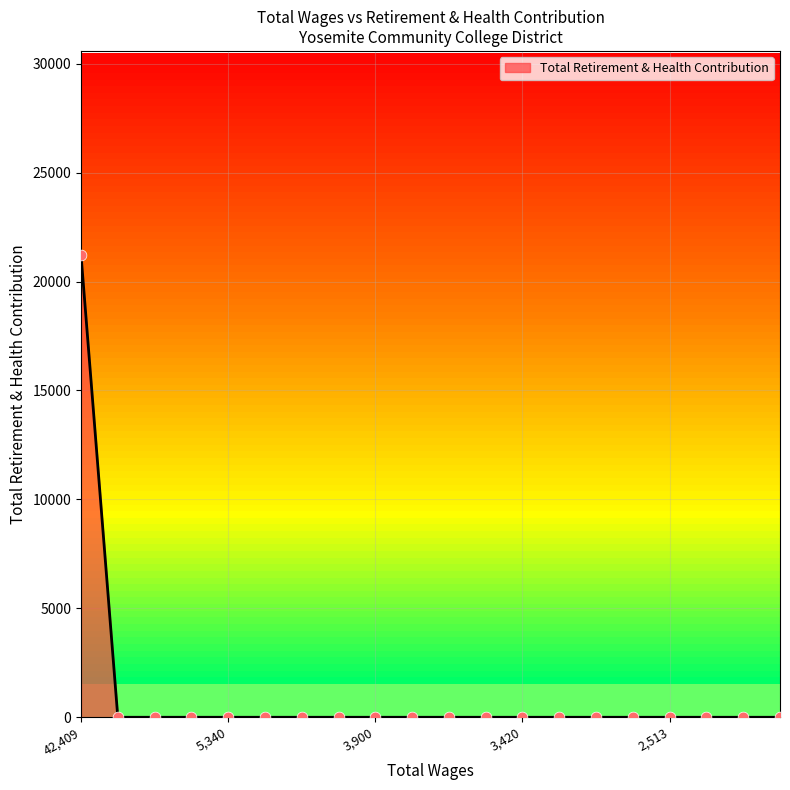

What is the difference between the maximum and minimum values?

21219